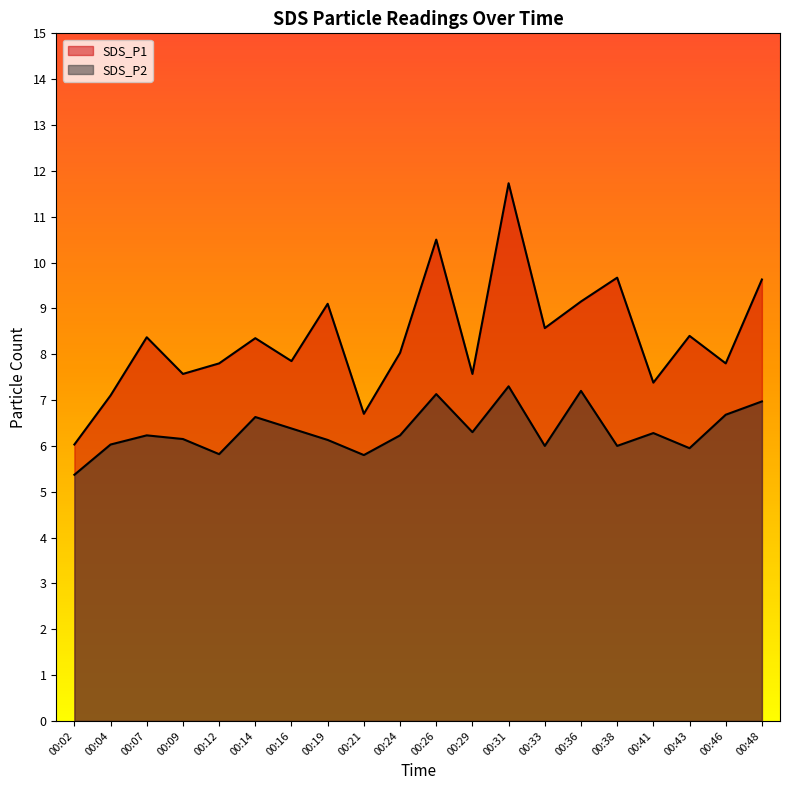

True or false: SDS_P2 and SDS_P1 cross at least once.

False